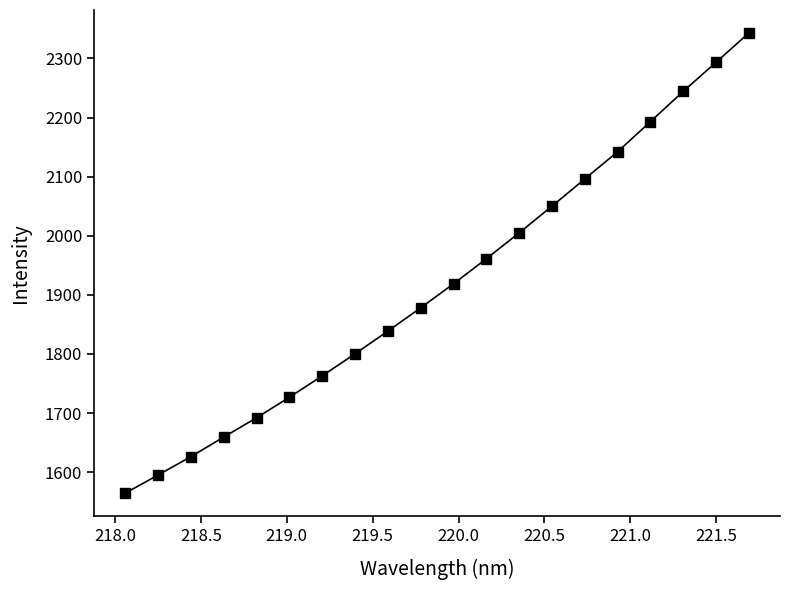

What is the value of the 5th point from the left?

1692.0